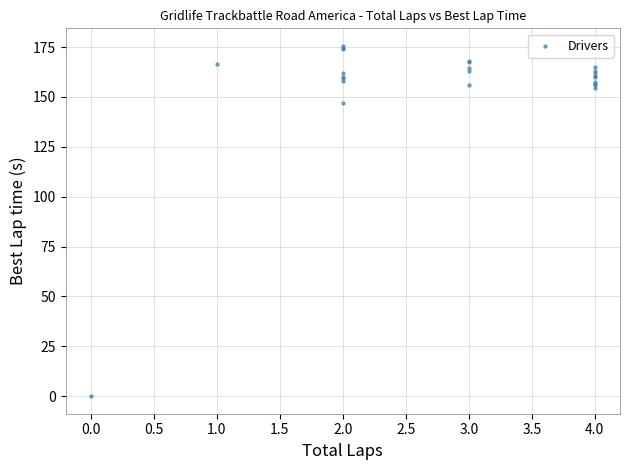

What Y value in the scatter plot is closest to 87?

147.1